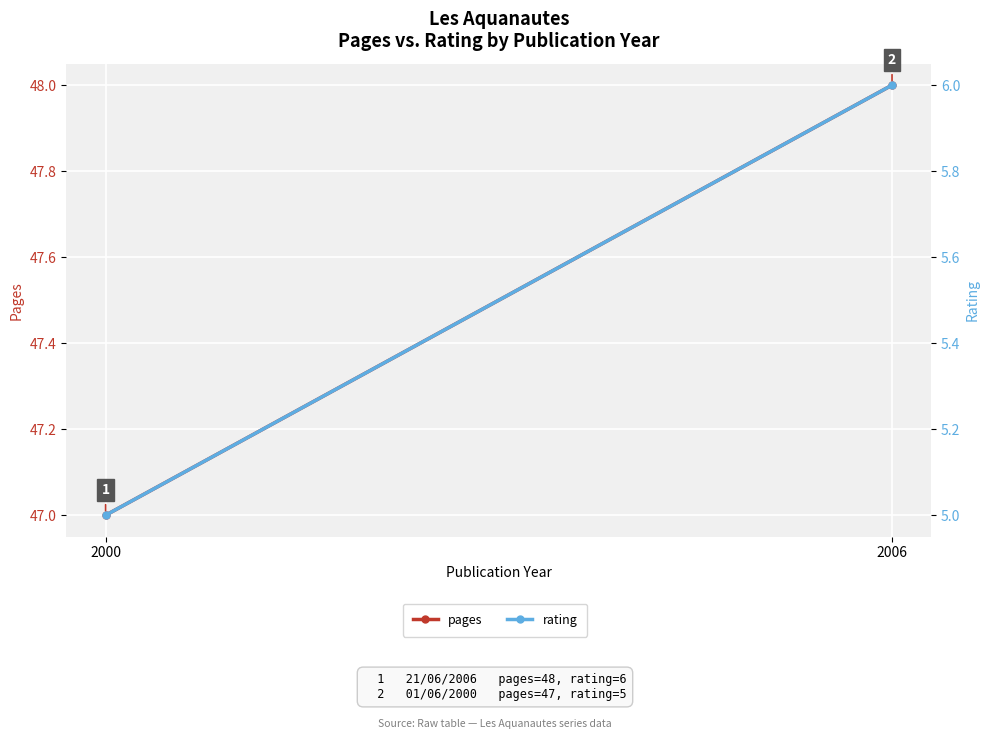

How many categories are shown in the chart?

2